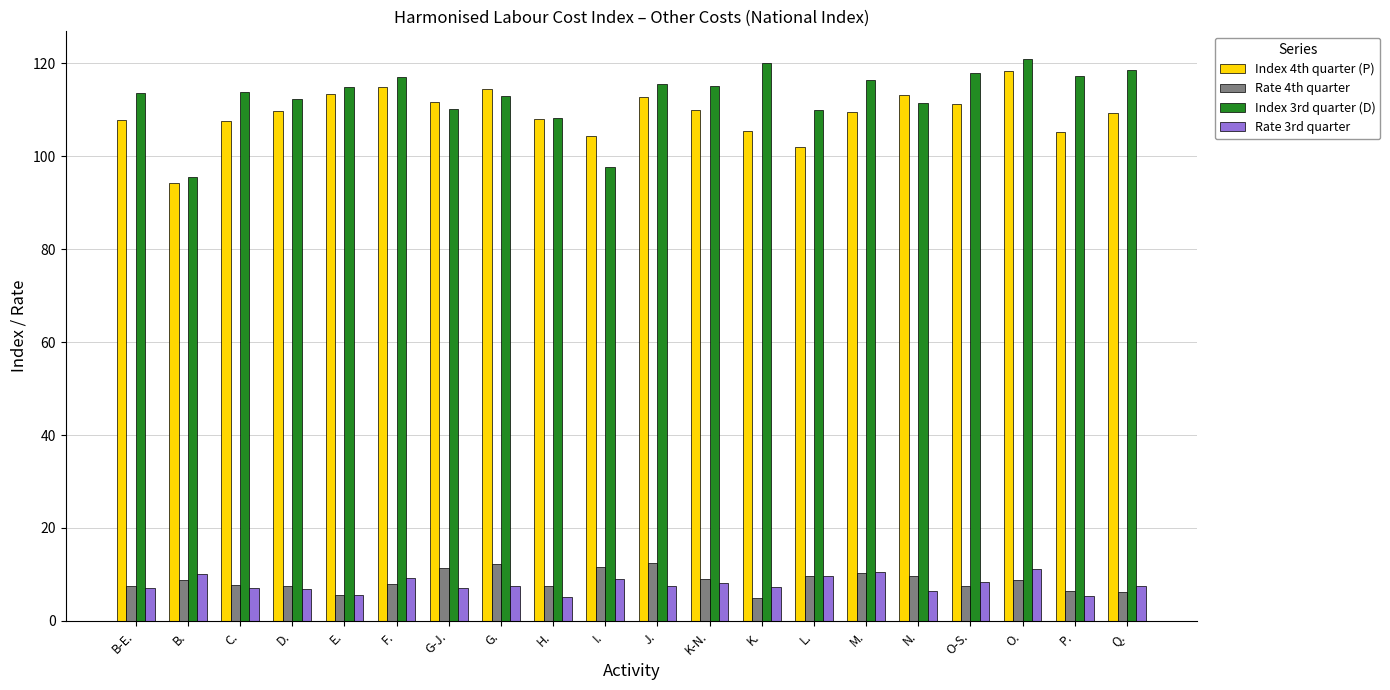

Which series changed the most between D. and F.?

Index 4th quarter (P)